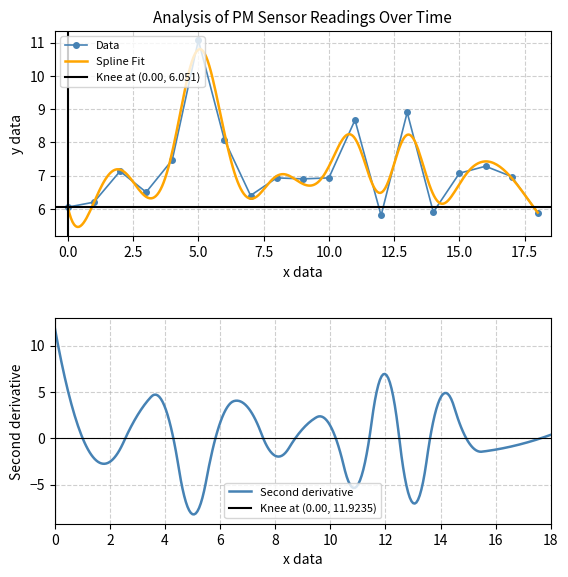

How many interior local valleys does the Data series have?

5